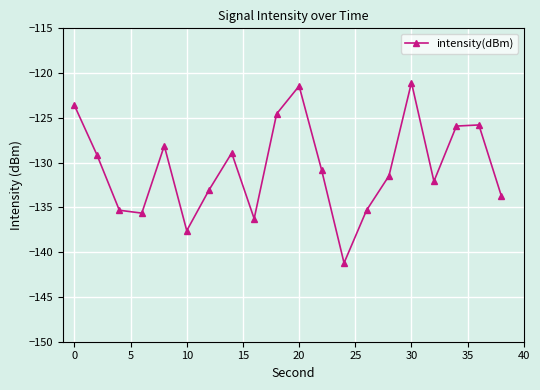

How many interior local valleys (lower than both neighbors) does the data have?

5